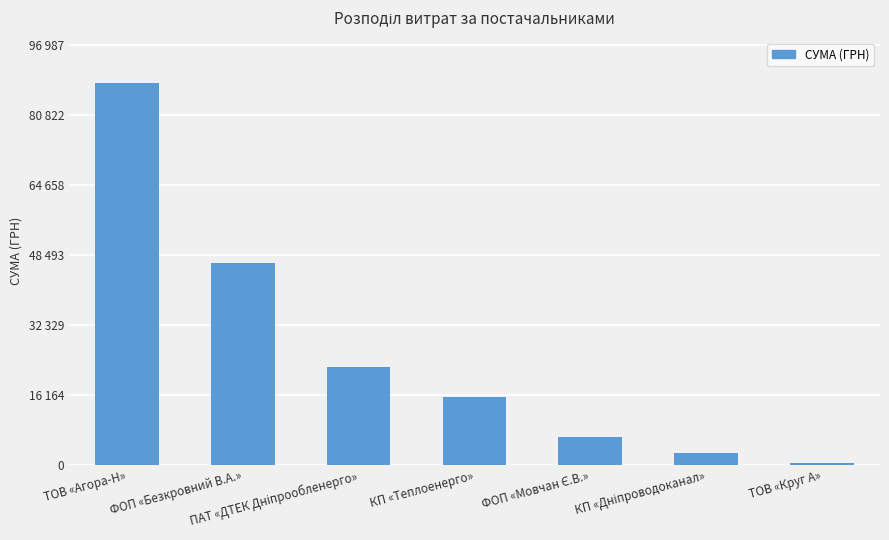

What is the sum of the values at КП «Теплоенерго» and ФОП «Мовчан Є.В.»?

22042.4